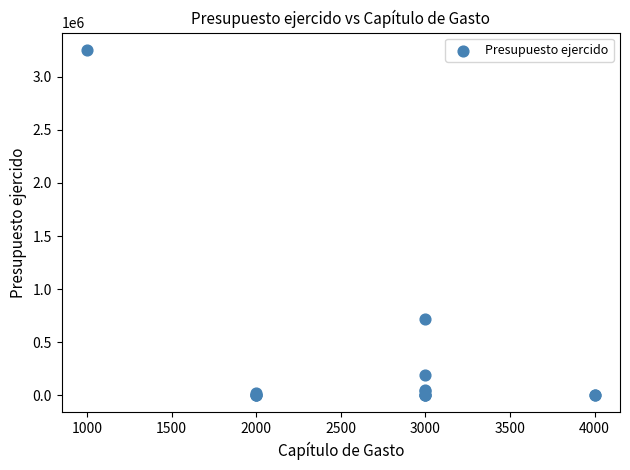

What Y value in the scatter plot is closest to 1627316?

721508.4